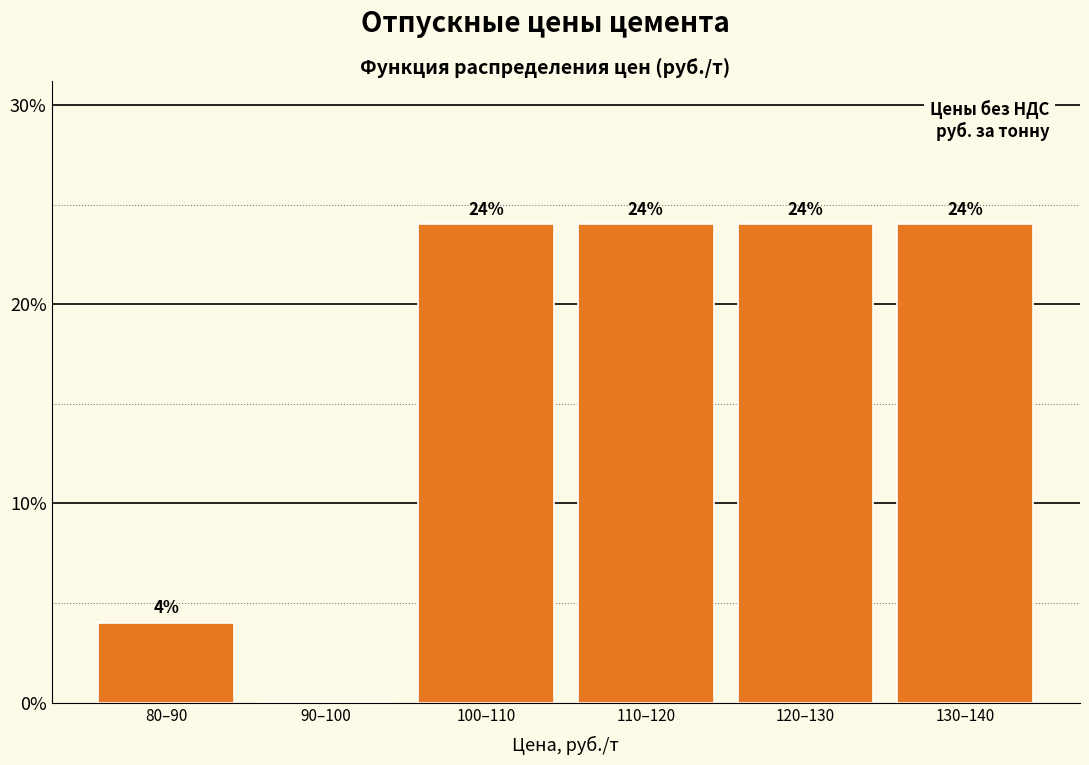

Reading left to right, extract all data points from this chart.

80–90=4	90–100=0	100–110=24	110–120=24	120–130=24	130–140=24